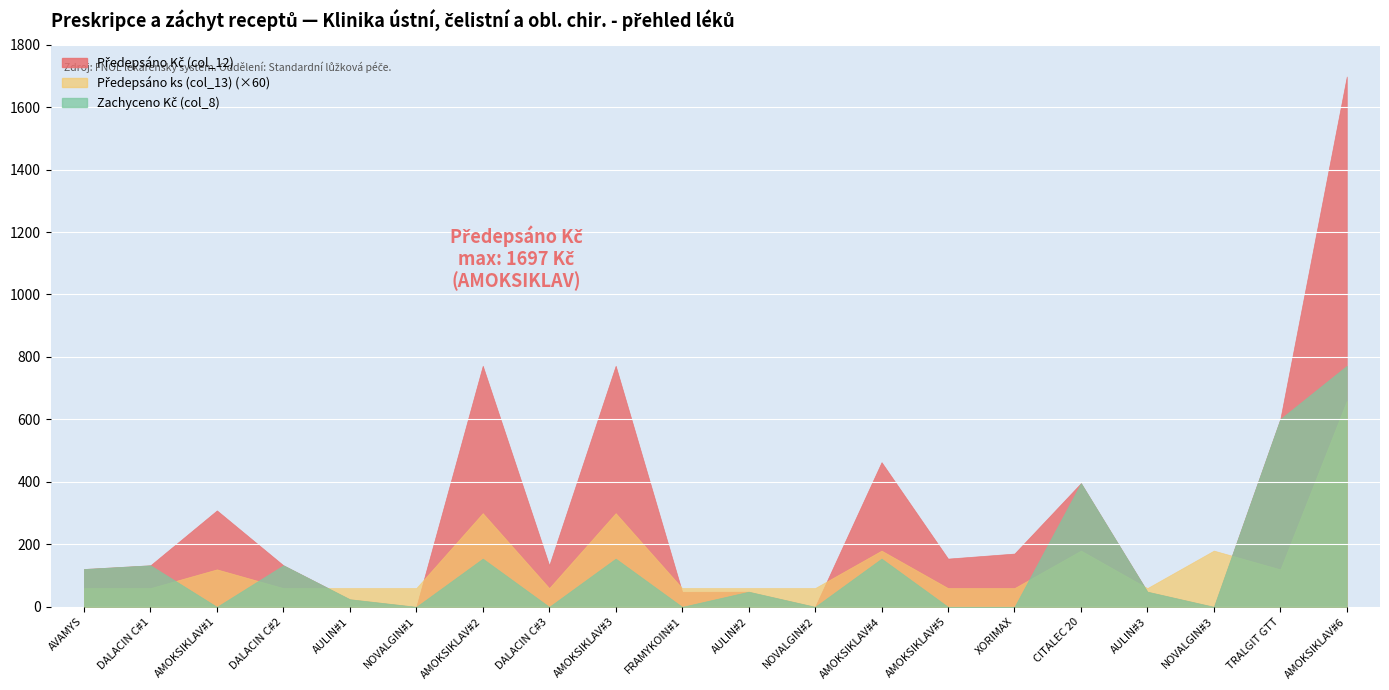

What is the average value of the Zachyceno Kč (col_8) series?

137.0